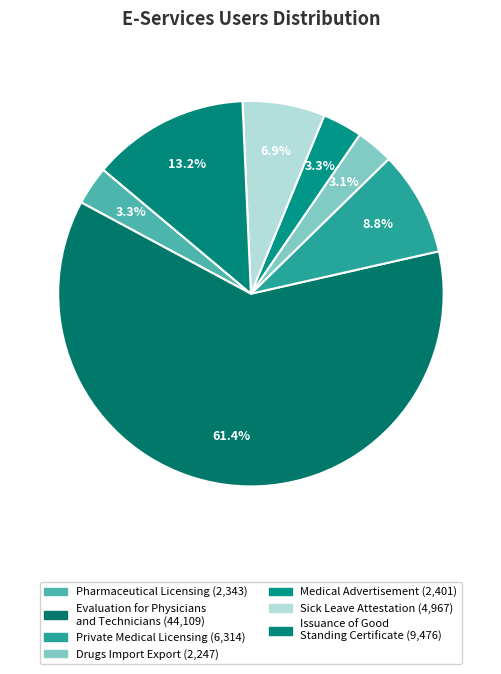

To the nearest percent, what is the difference between the largest and smallest slice percentages?

58%